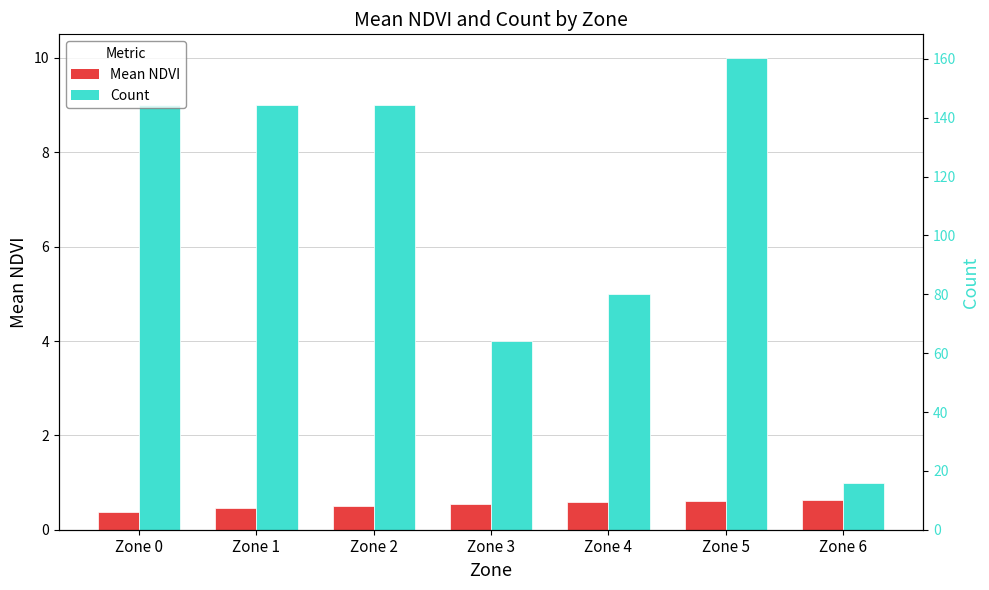

What is the value of the Mean NDVI bar at the 5th from the left?

0.6